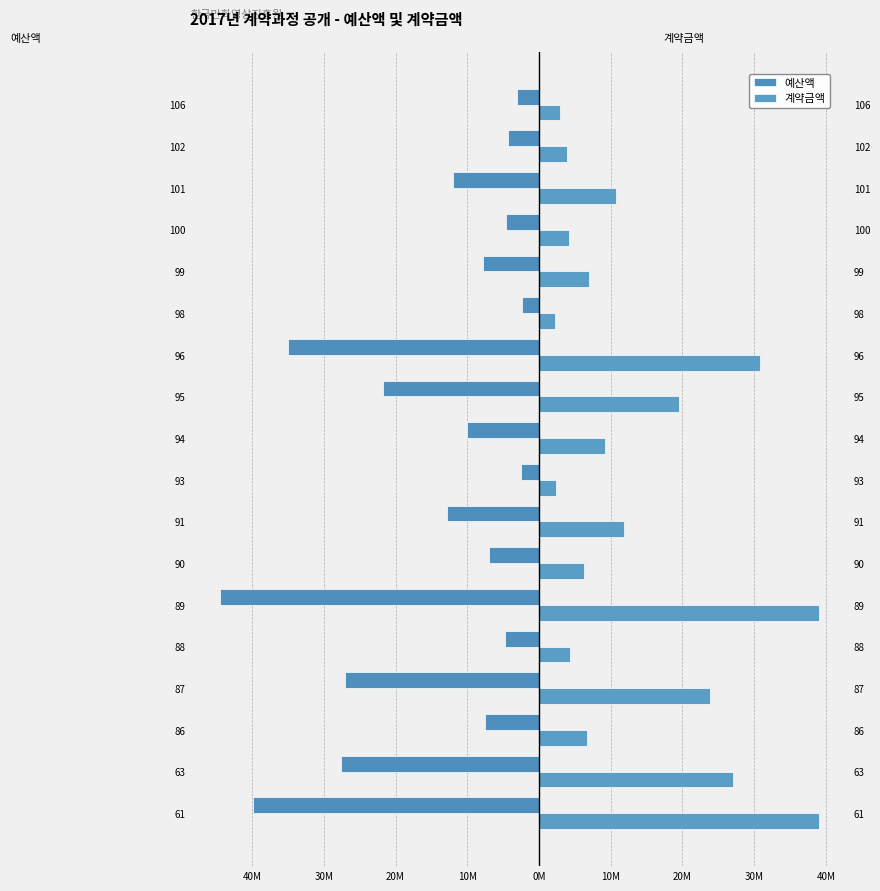

What is the value of the 계약금액 bar at the 12th from the left?

30812000